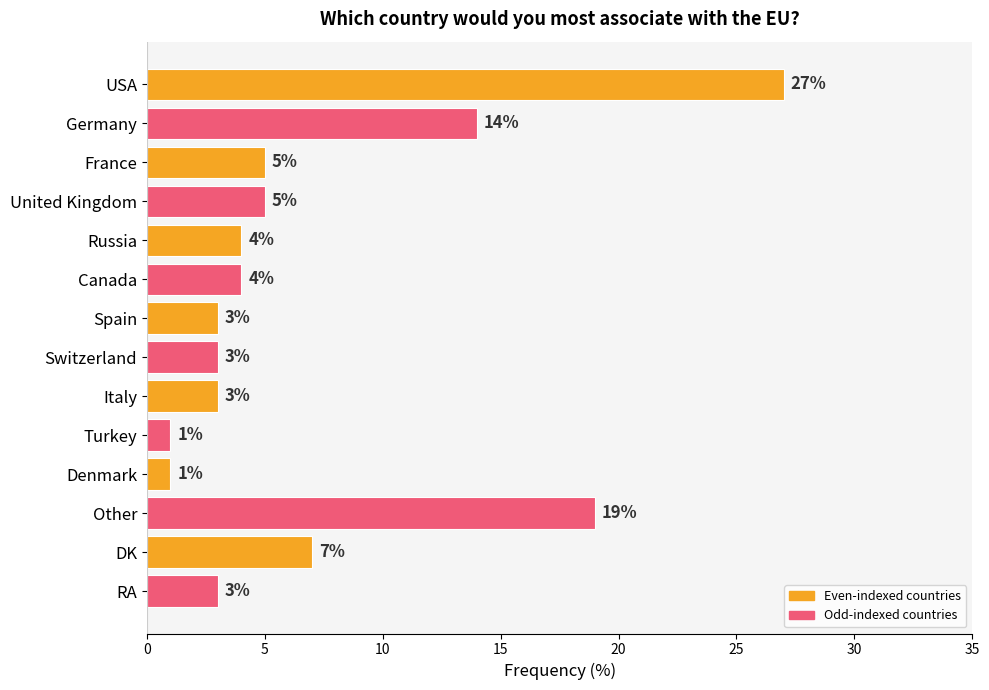

The chart shows a value of 43 at USA. True or false?

False